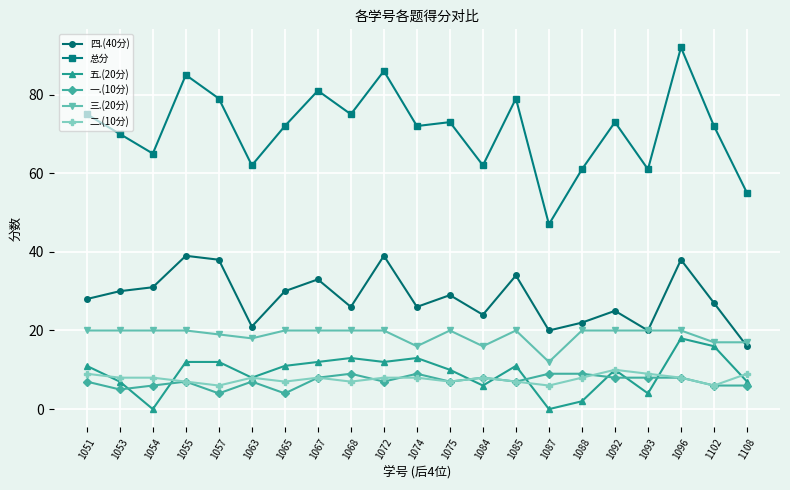

What is the average value of the 一.(10分) series?

7